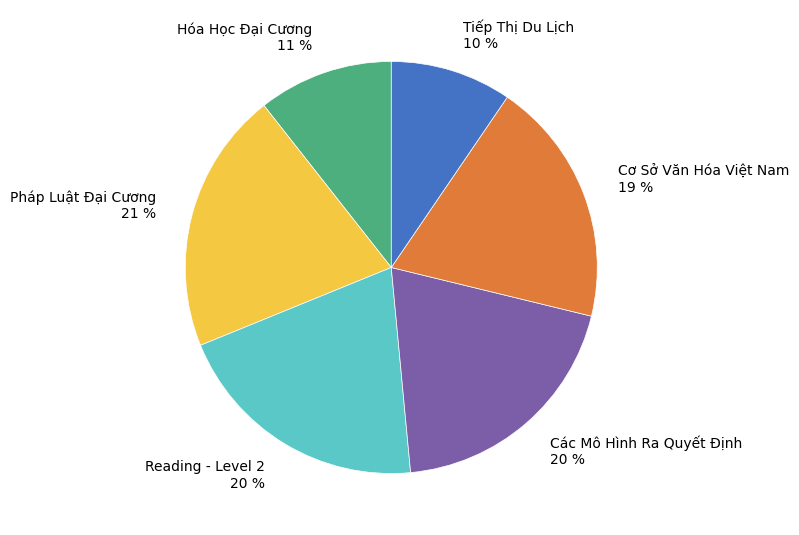

To the nearest percent, what is the difference between the largest and smallest slice percentages?

11%